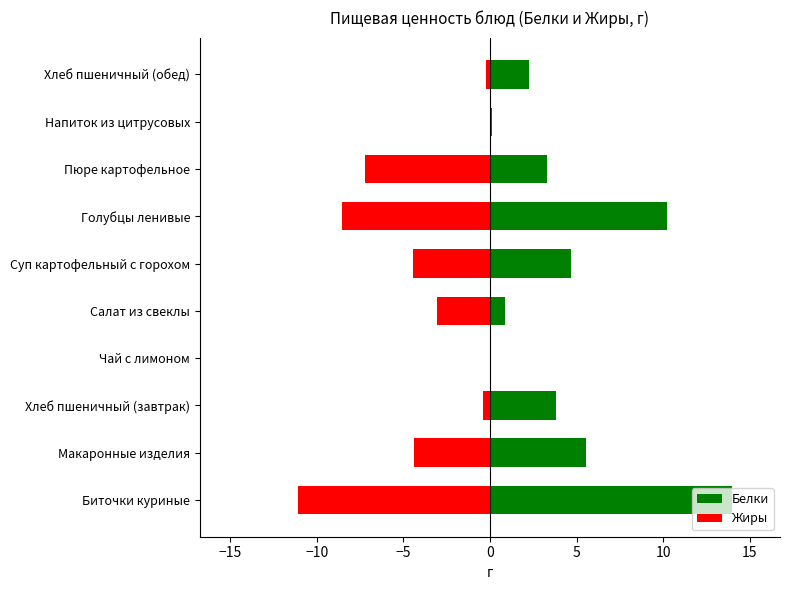

How many values in the Белки series exceed 3?

6